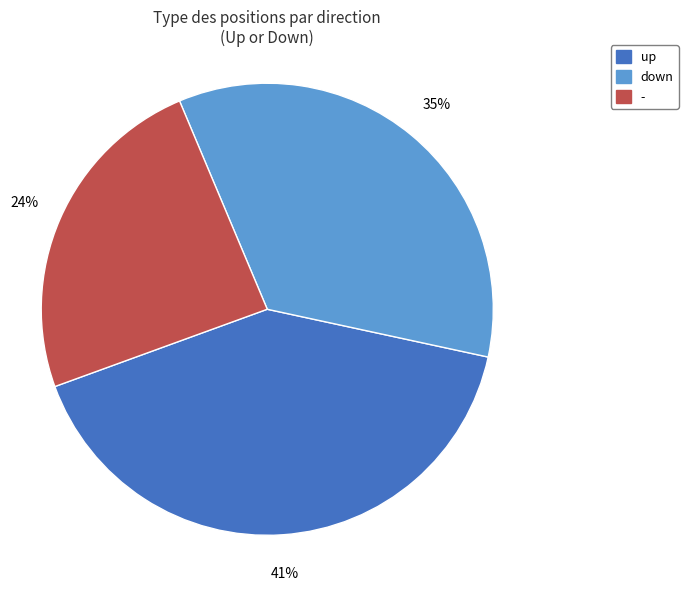

Is down the majority of the pie?

No